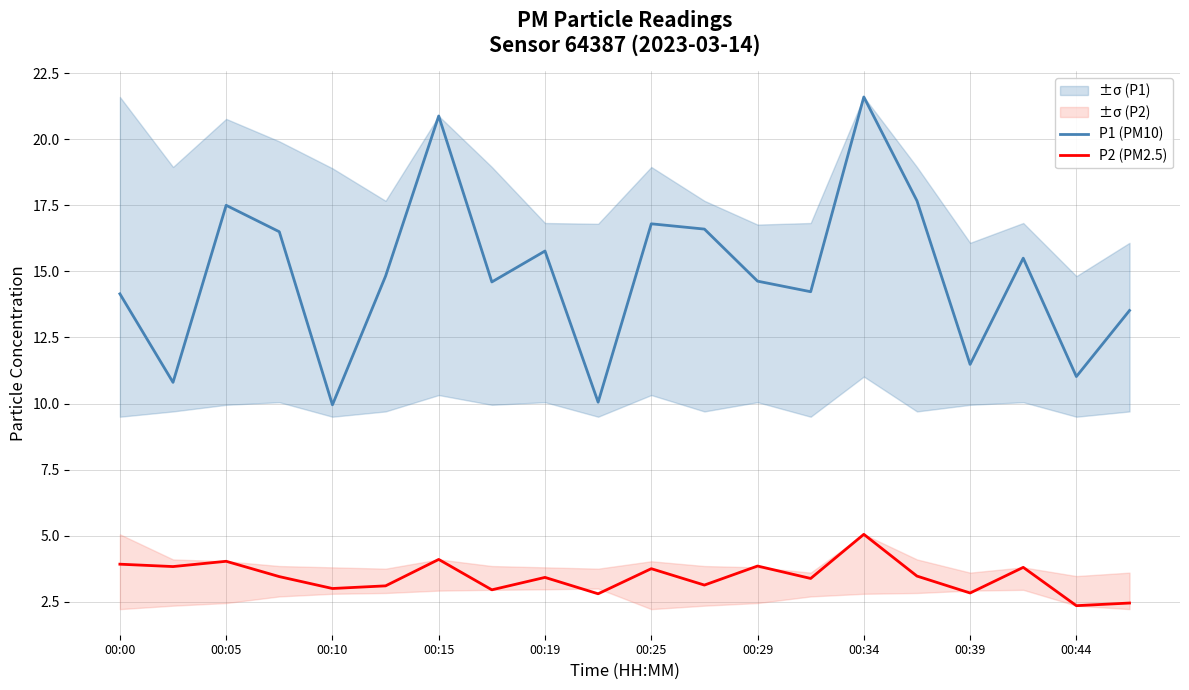

True or false: P2 (PM2.5) and P1 (PM10) intersect in this chart.

False